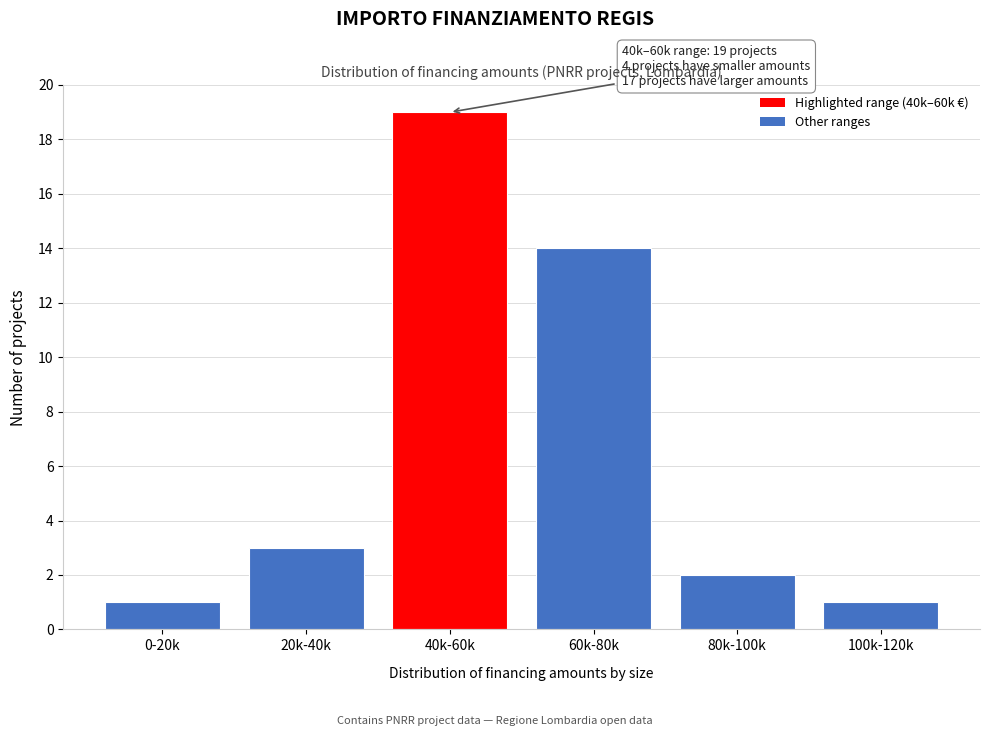

Reading right to left, what are all the values shown in this chart?

1	2	14	19	3	1